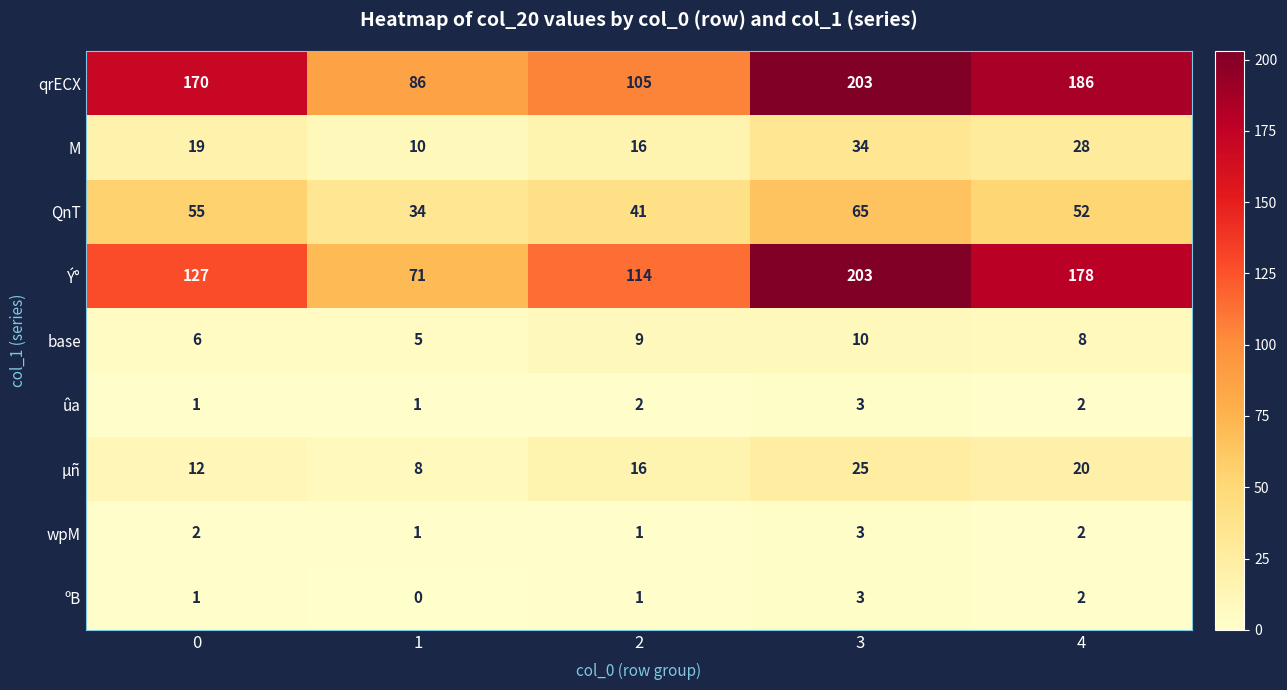

Count the ºB values in the range 1 to 2.

3